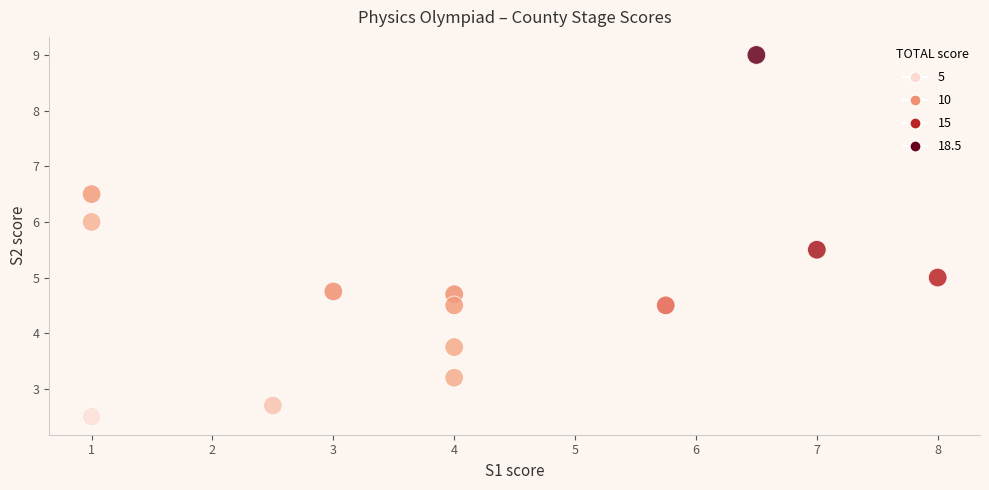

What is the range of X values (max minus min)?

7.0